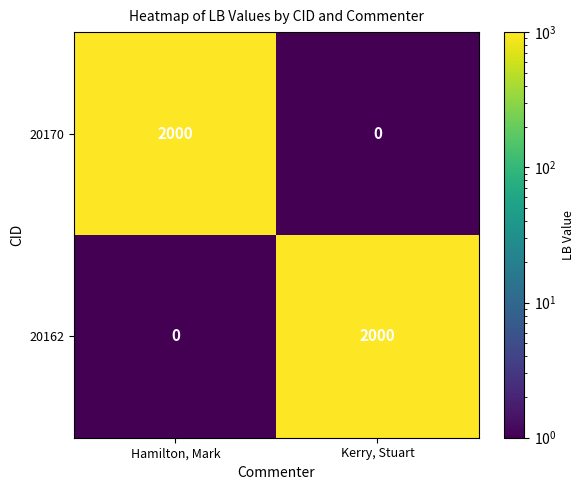

What is the maximum value for 20162?

2000